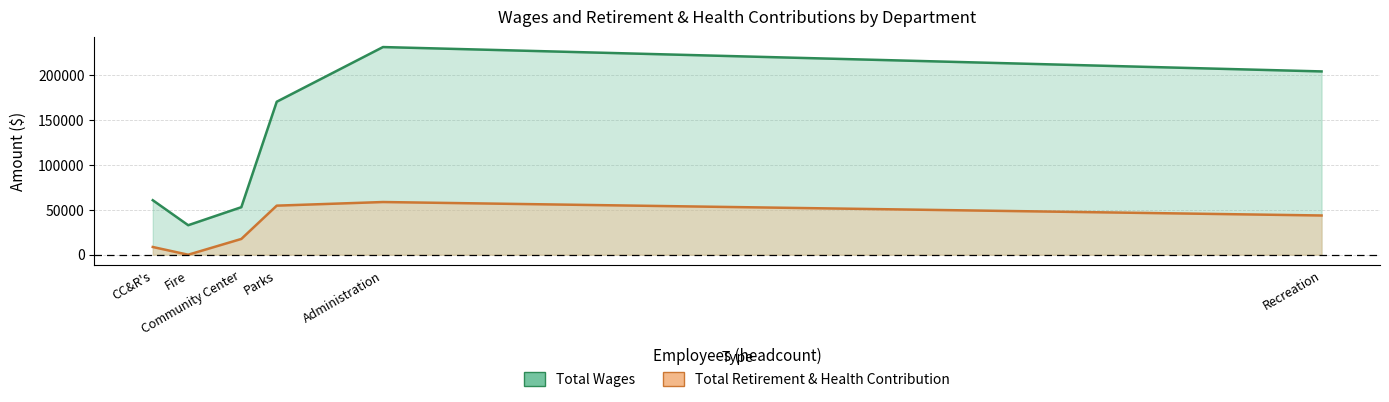

What are all the series names shown in the legend?

Total Wages, Total Retirement & Health Contribution